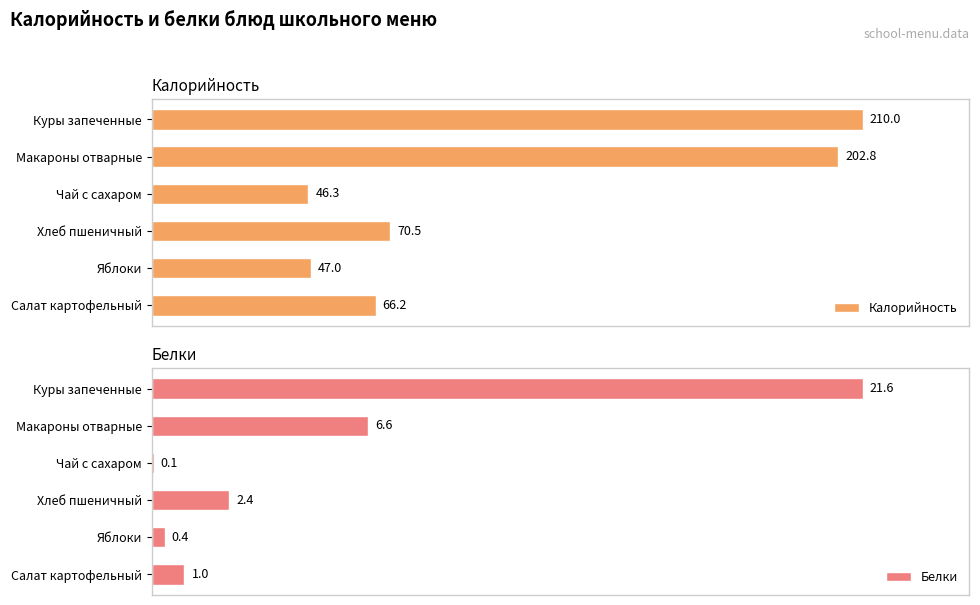

How many data points does each series have?

6